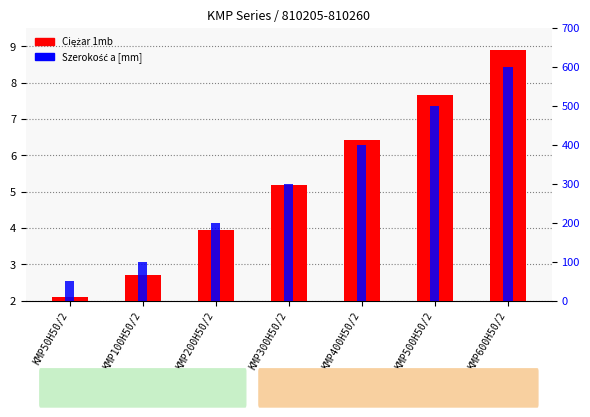

Which series changed the most between KMP100H50/2 and KMP600H50/2?

Szerokość a [mm]